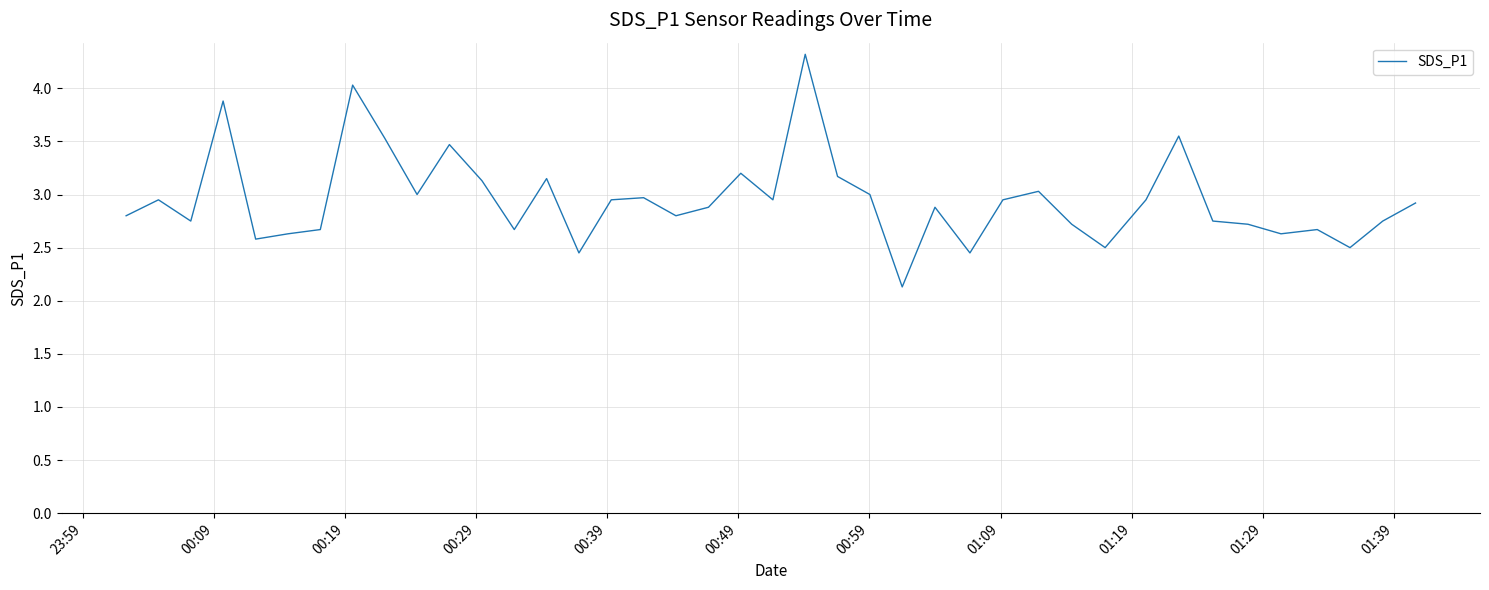

What is the difference between the maximum and minimum values?

2.2